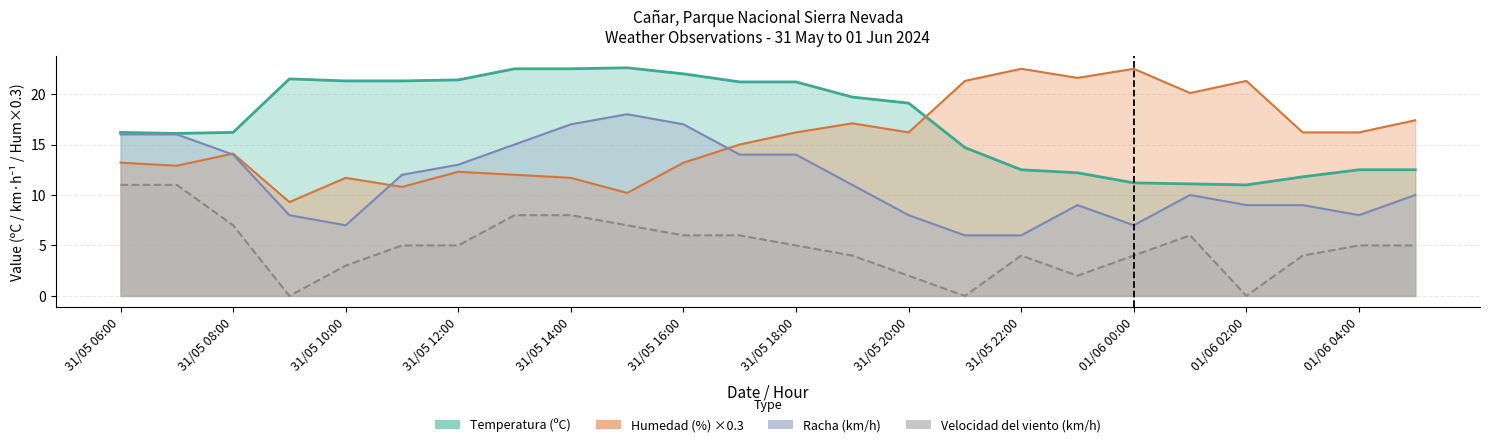

Reading right to left, what are all the values shown in this chart?

Temperatura (ºC): 12.5	12.5	11.8	11.0	11.1	11.2	12.2	12.5	14.7	19.1	19.7	21.2	21.2	22.0	22.6	22.5	22.5	21.4	21.3	21.3	21.5	16.2	16.1	16.2
Humedad (%): 17.4	16.2	16.2	21.3	20.1	22.5	21.6	22.5	21.3	16.2	17.1	16.2	15.0	13.2	10.2	11.7	12.0	12.3	10.8	11.7	9.3	14.1	12.9	13.2
Velocidad del viento (km/h): 5.0	5.0	4.0	0.0	6.0	4.0	2.0	4.0	0.0	2.0	4.0	5.0	6.0	6.0	7.0	8.0	8.0	5.0	5.0	3.0	0.0	7.0	11.0	11.0
Racha (km/h): 10.0	8.0	9.0	9.0	10.0	7.0	9.0	6.0	6.0	8.0	11.0	14.0	14.0	17.0	18.0	17.0	15.0	13.0	12.0	7.0	8.0	14.0	16.0	16.0